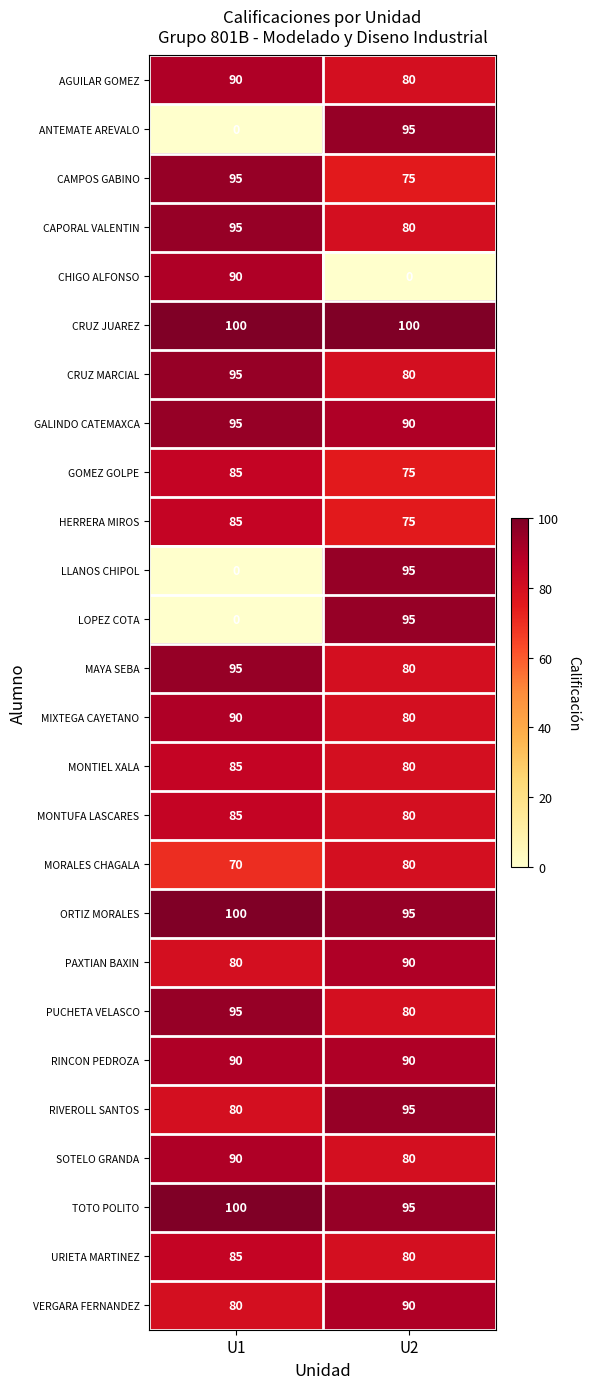

At which category is the sum across all series the highest?

U2